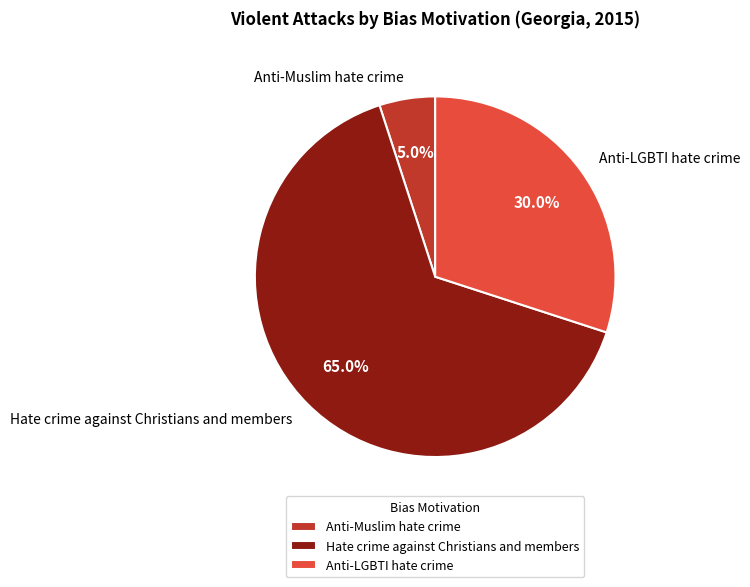

What percentage is the Anti-LGBTI hate crime slice, to the nearest percent?

30%